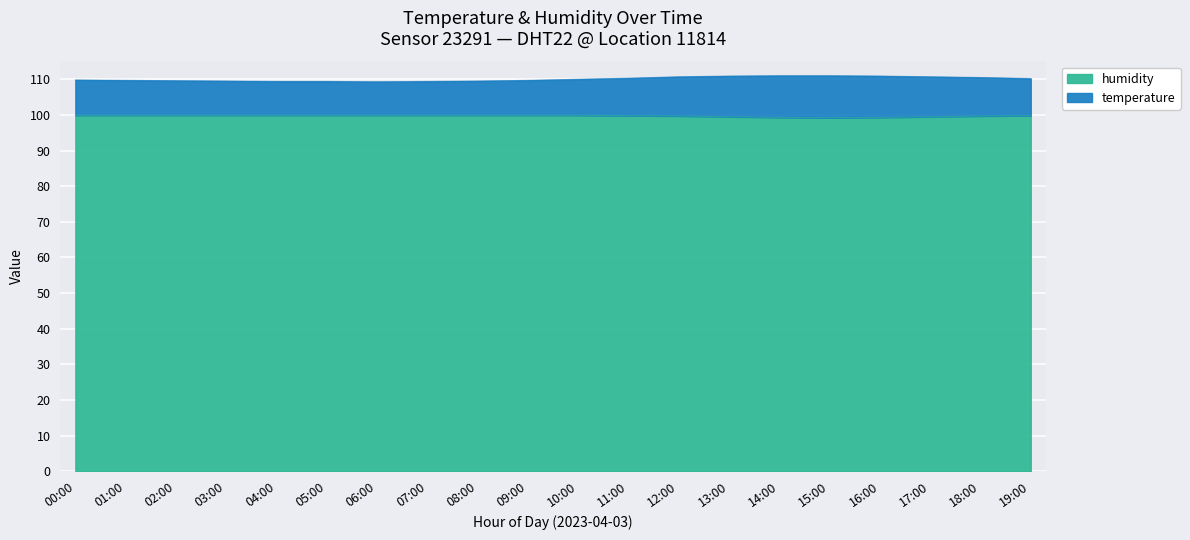

Reading left to right, list all the values displayed in this chart.

temperature: 109.8	109.7	109.6	109.5	109.4	109.4	109.3	109.4	109.5	109.7	110.0	110.3	110.7	110.9	111.0	111.0	110.9	110.7	110.5	110.2
humidity: 99.9	99.9	99.9	99.9	99.9	99.9	99.9	99.9	99.9	99.9	99.9	99.8	99.7	99.5	99.3	99.2	99.3	99.5	99.7	99.8